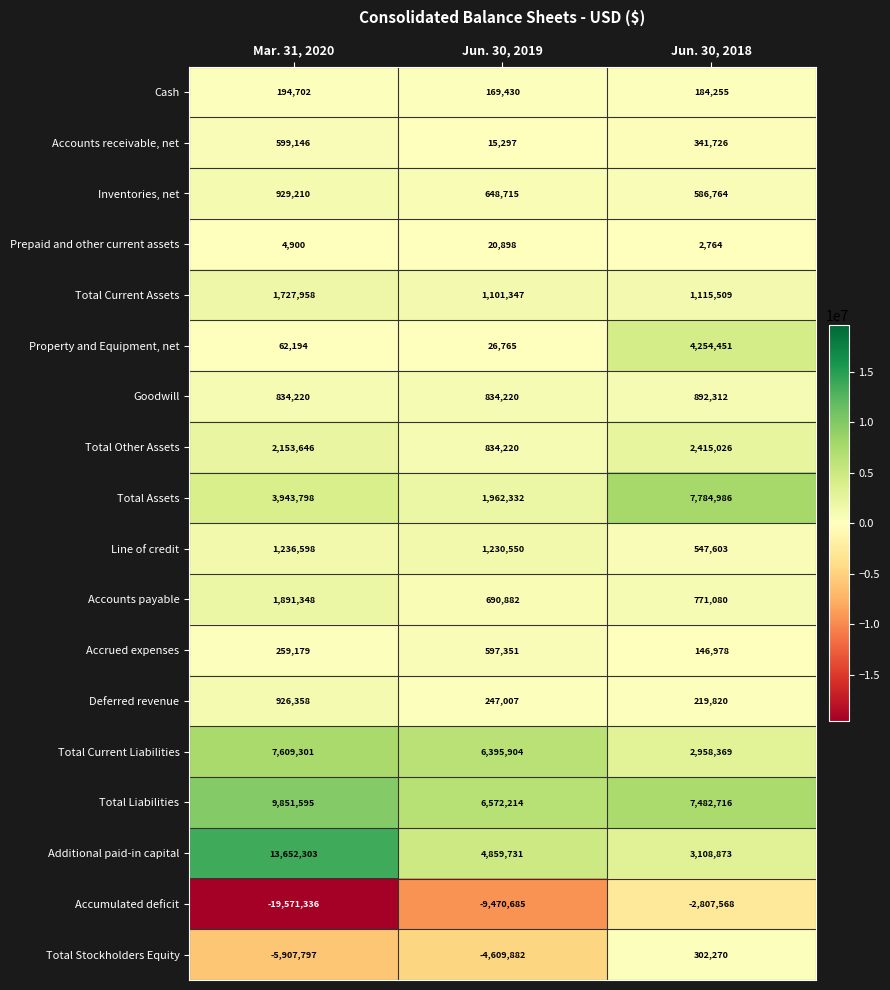

What is the minimum value shown in the chart?

-19571336